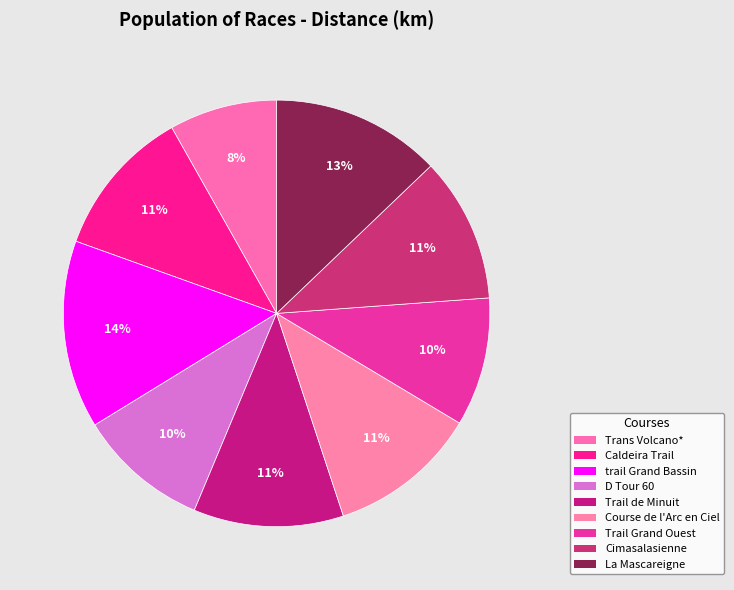

Which category has the biggest portion of the pie?

trail Grand Bassin